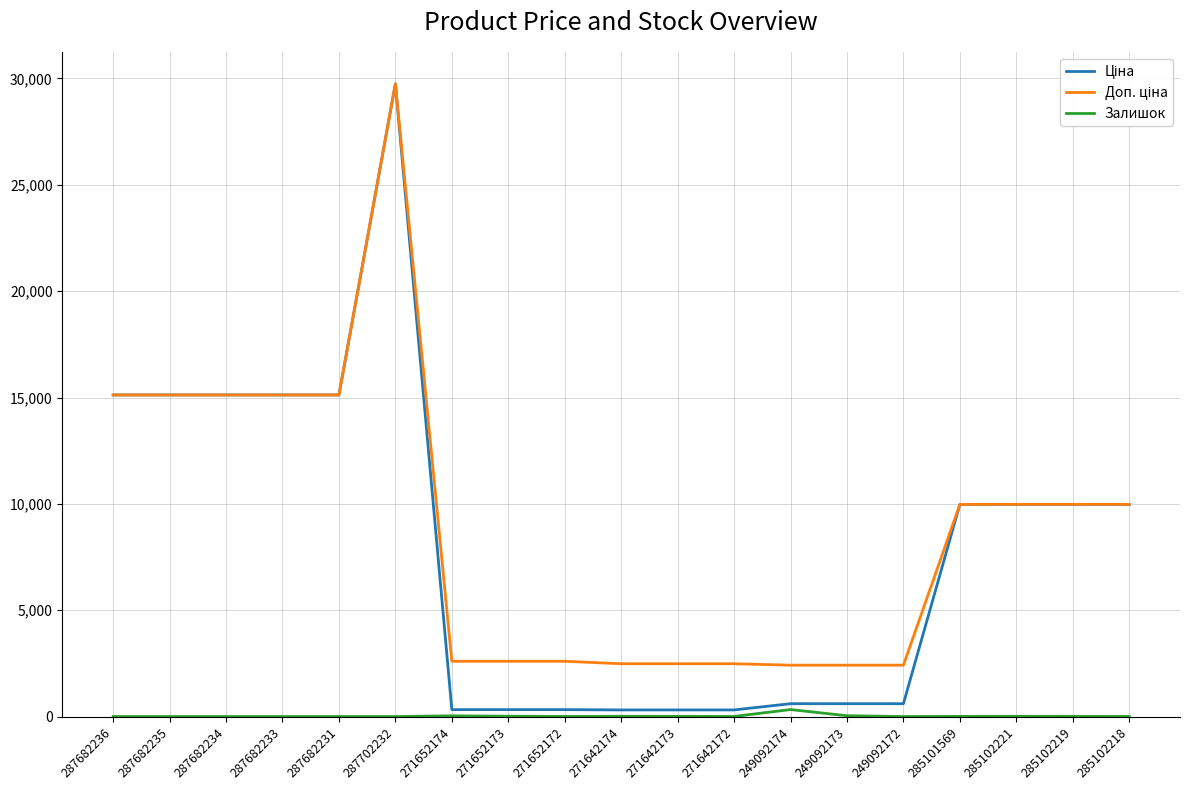

True or false: Залишок has a value of 38.0 at 249092173.

True